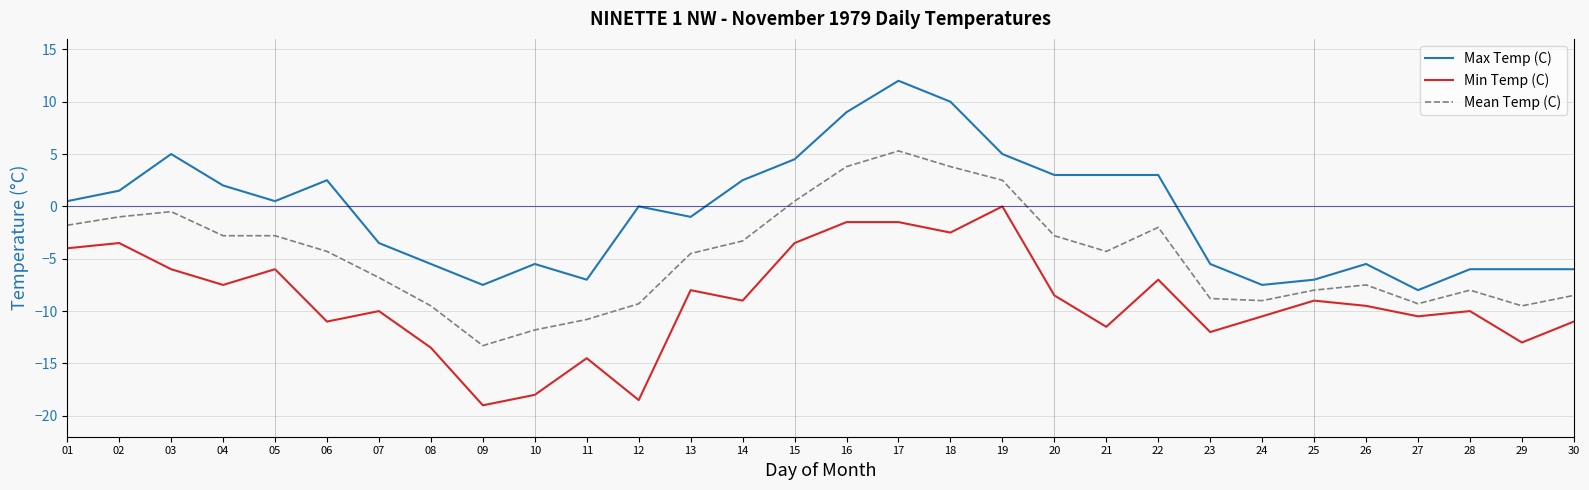

True or false: Max Temp (C) and Mean Temp (C) intersect in this chart.

False